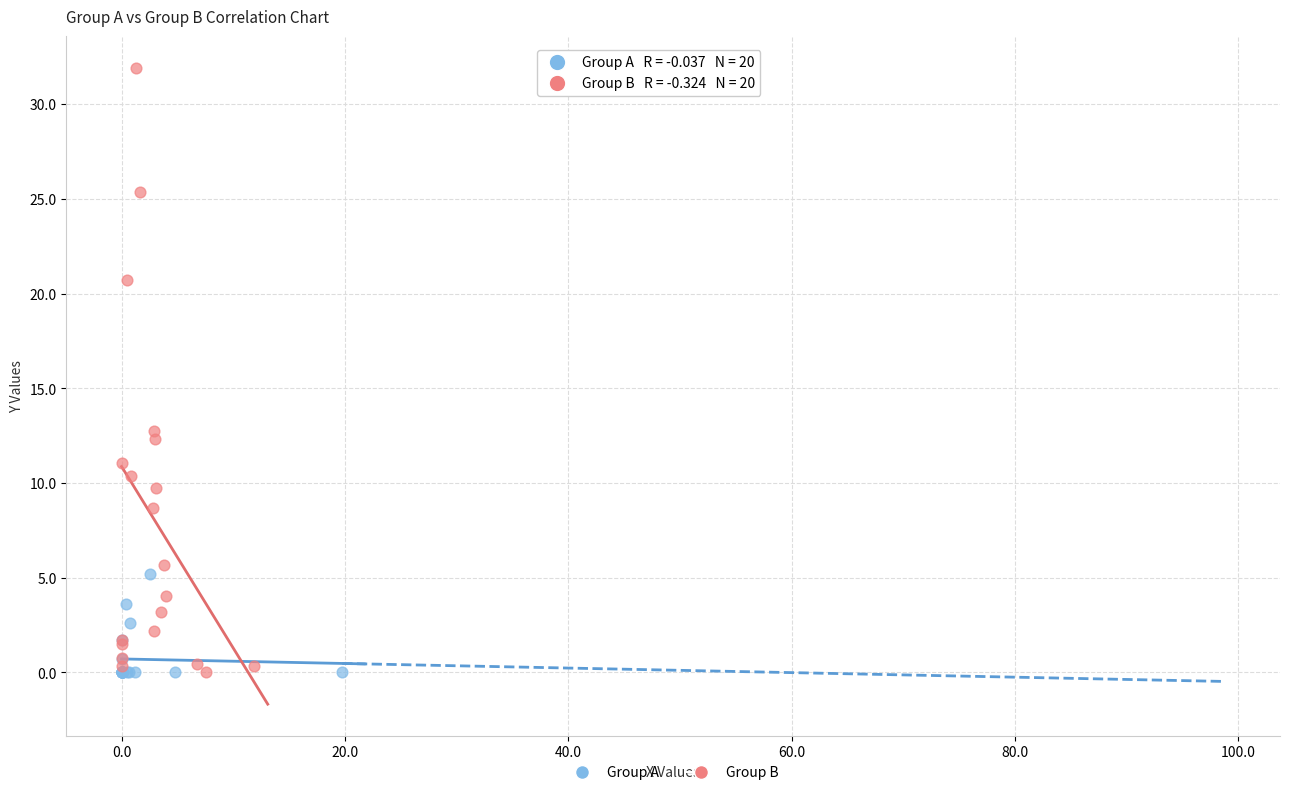

Which series has the widest spread of Y values?

Group B